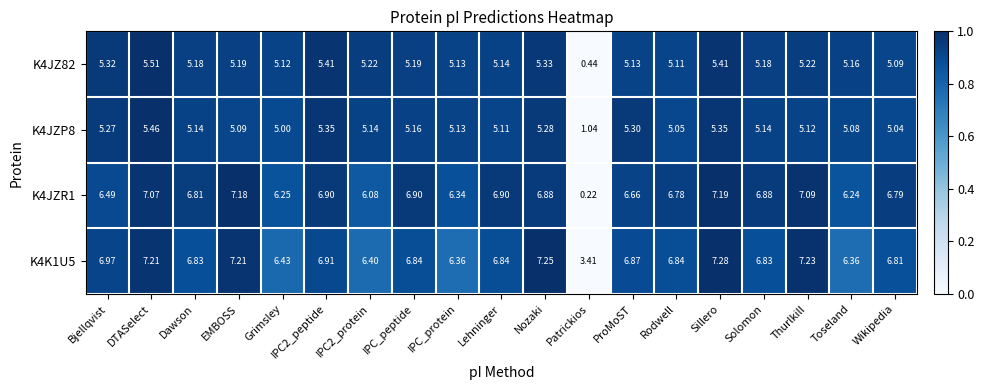

At which label does K4K1U5 reach its minimum?

Patrickios